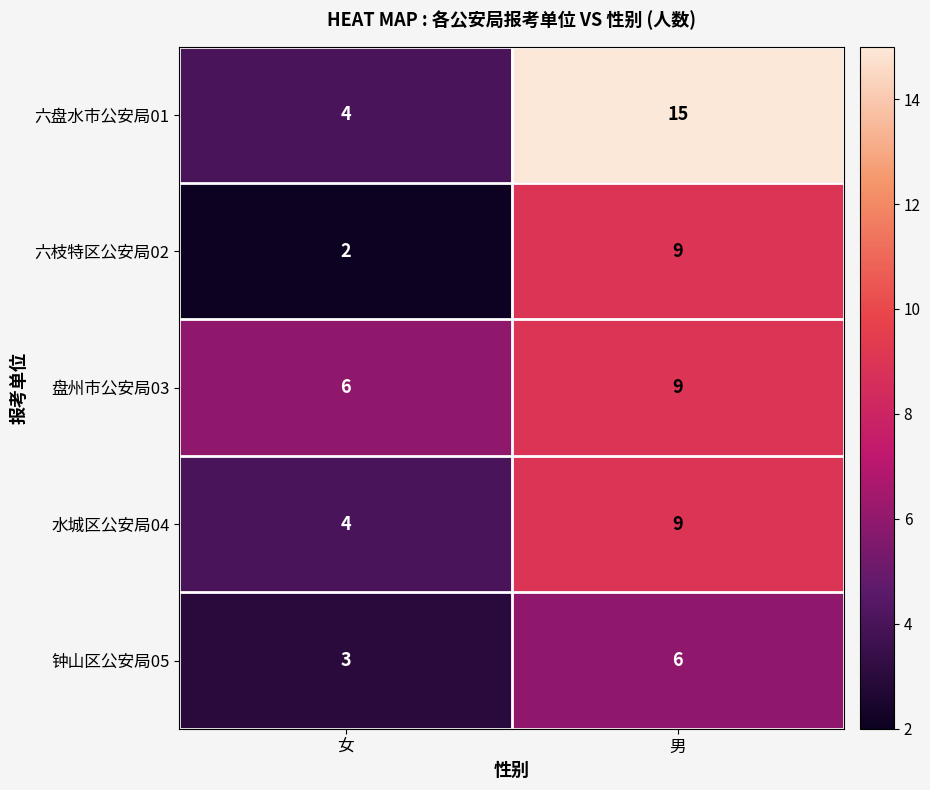

What is the spread (max minus min) of values at 女?

4